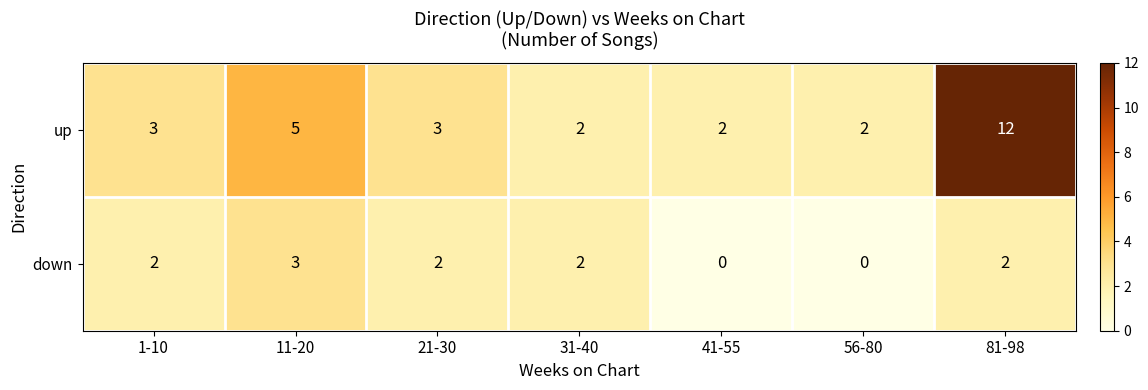

Is it true that up equals 2 at 41-55?

True